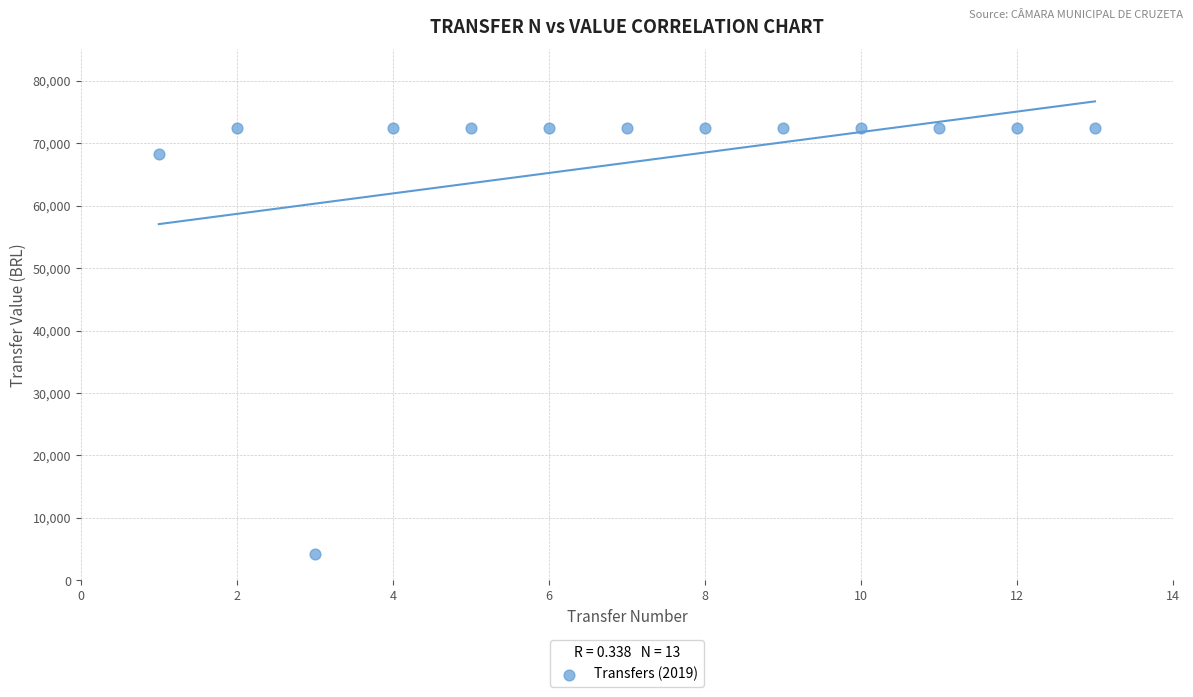

What Y value in the scatter plot is closest to 38302?

68269.9